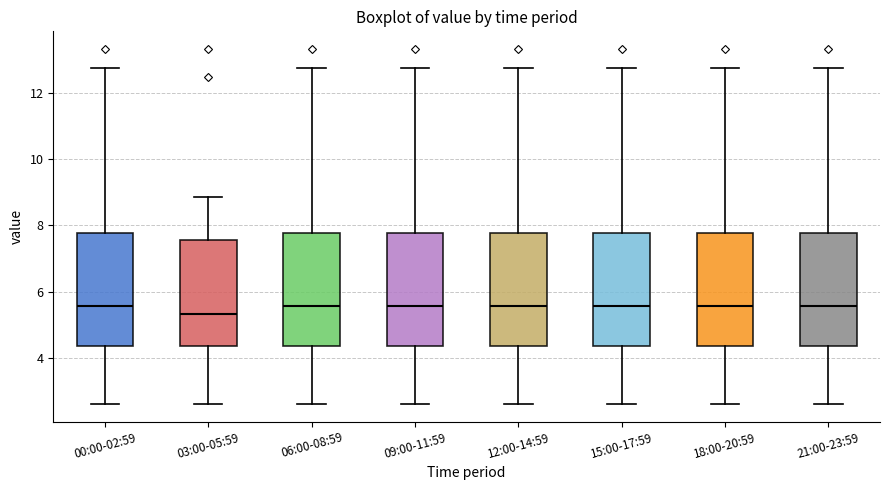

Reading left to right, transcribe this box plot: for each box, give where its median line is, the range the box spans, and where its two whiskers end, as read against the y-axis. The values are not printed on the chart, so give them approximately, as read against the axis.

00:00-02:59: median 5.6, box 4.4 to 7.8, whiskers 2.6 to 12.8
03:00-05:59: median 5.4, box 4.4 to 7.6, whiskers 2.6 to 8.8
06:00-08:59: median 5.6, box 4.4 to 7.8, whiskers 2.6 to 12.8
09:00-11:59: median 5.6, box 4.4 to 7.8, whiskers 2.6 to 12.8
12:00-14:59: median 5.6, box 4.4 to 7.8, whiskers 2.6 to 12.8
15:00-17:59: median 5.6, box 4.4 to 7.8, whiskers 2.6 to 12.8
18:00-20:59: median 5.6, box 4.4 to 7.8, whiskers 2.6 to 12.8
21:00-23:59: median 5.6, box 4.4 to 7.8, whiskers 2.6 to 12.8